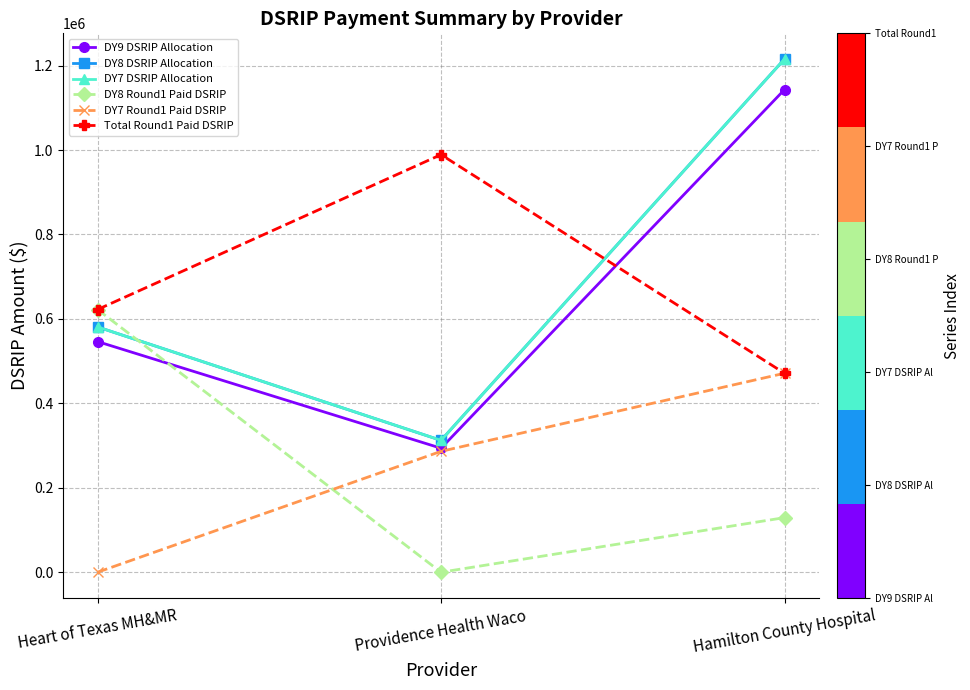

What is the sum of all DY9 DSRIP Allocation values?

1983177.2